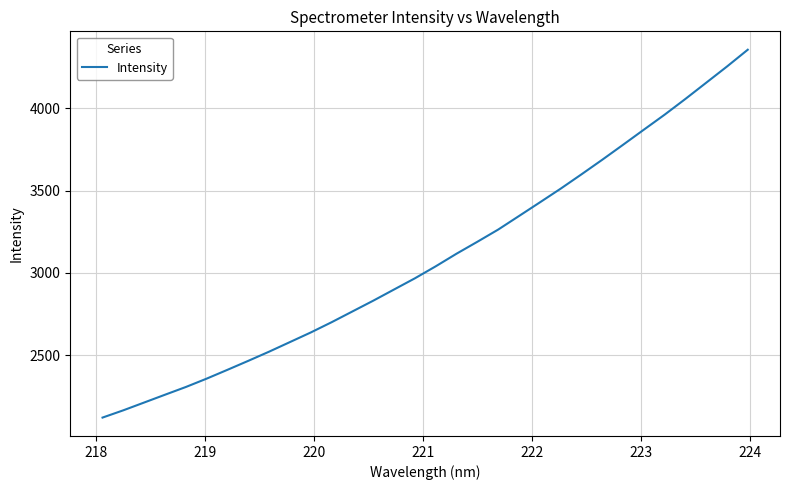

What is the maximum value shown in the chart?

4354.4